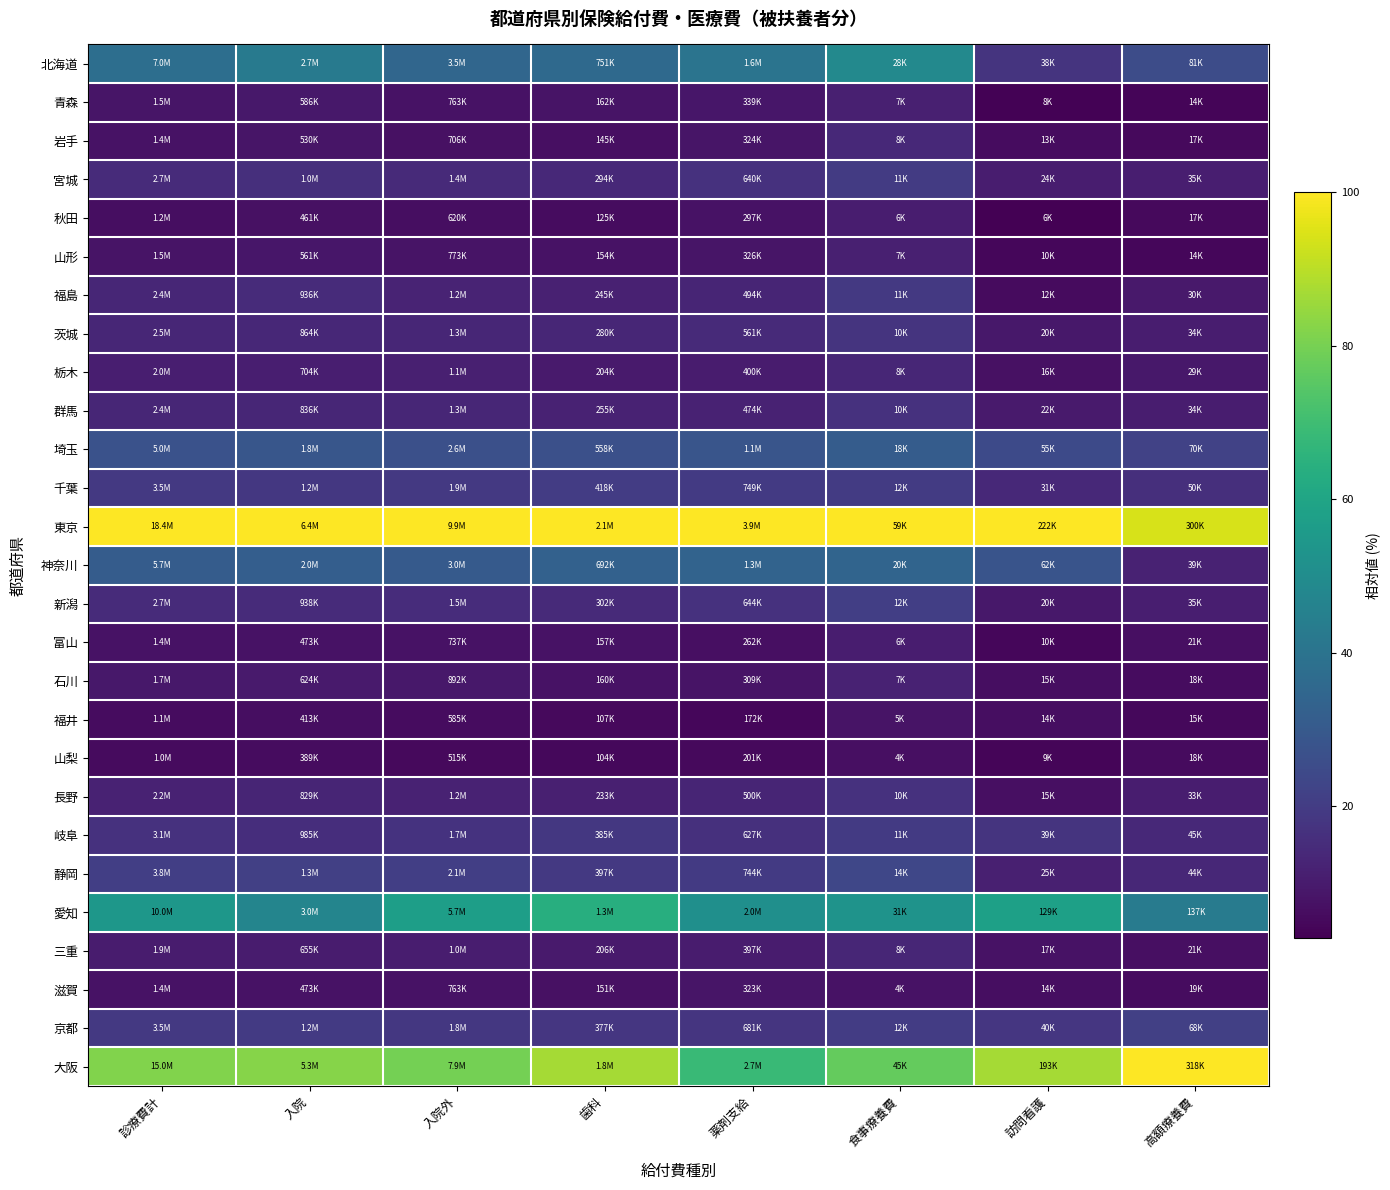

At 入院外, list the series in order from smallest to largest.

山梨, 福井, 秋田, 岩手, 富山, 滋賀, 青森, 山形, 石川, 三重, 栃木, 長野, 福島, 群馬, 茨城, 宮城, 新潟, 岐阜, 京都, 千葉, 静岡, 埼玉, 神奈川, 北海道, 愛知, 大阪, 東京